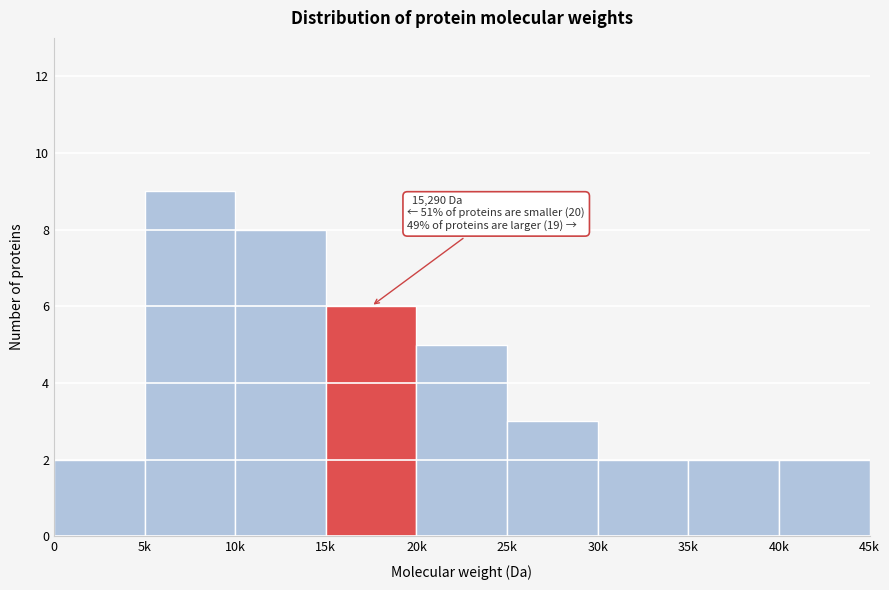

Reading right to left, extract all data points from this chart.

2	2	2	3	5	6	8	9	2